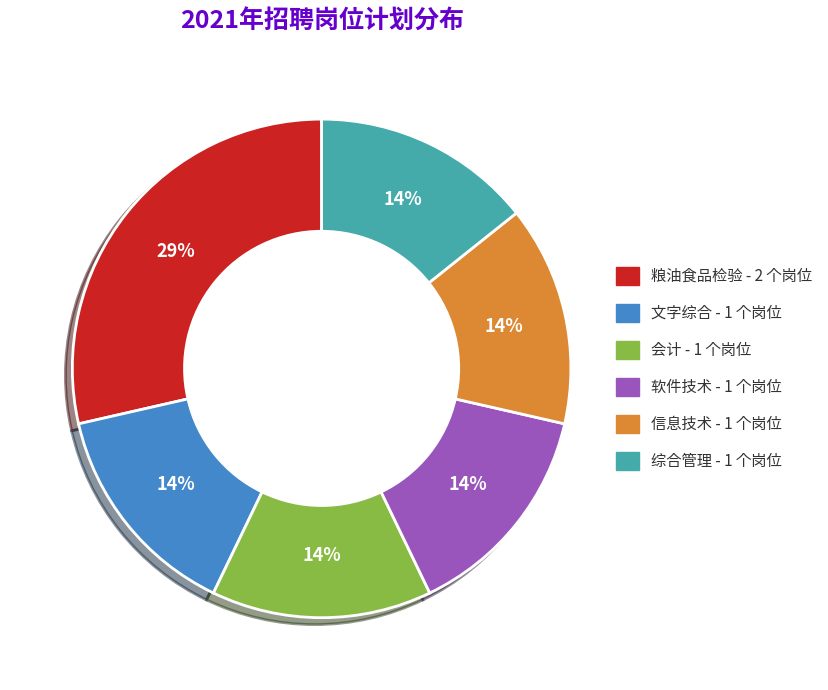

Does any single category account for the majority?

No